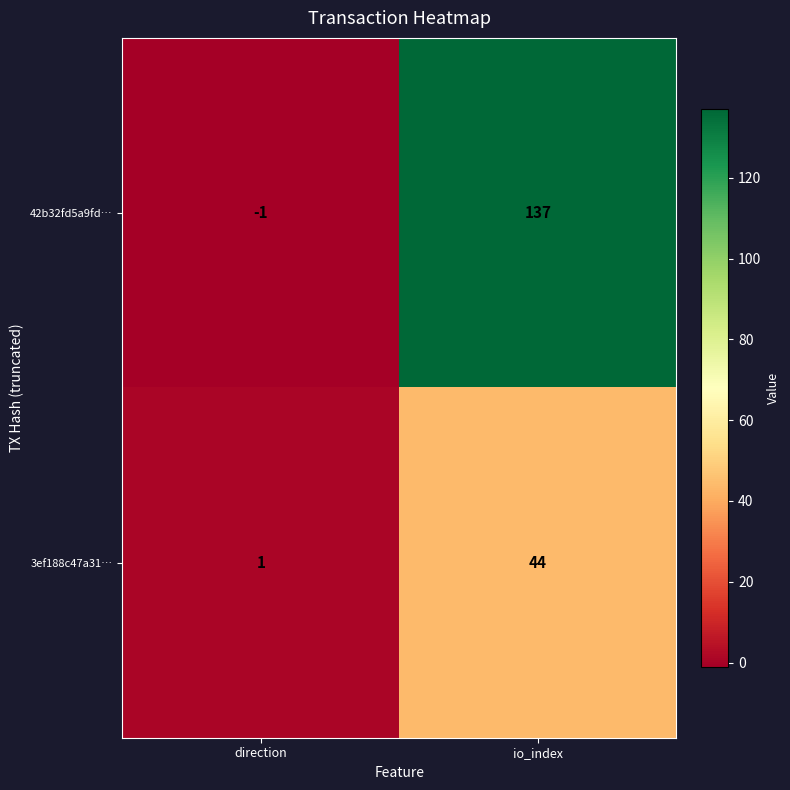

Reading left to right, transcribe all the data shown in this chart.

42b32fd5a9fd…: direction=-1	io_index=137
3ef188c47a31…: direction=1	io_index=44